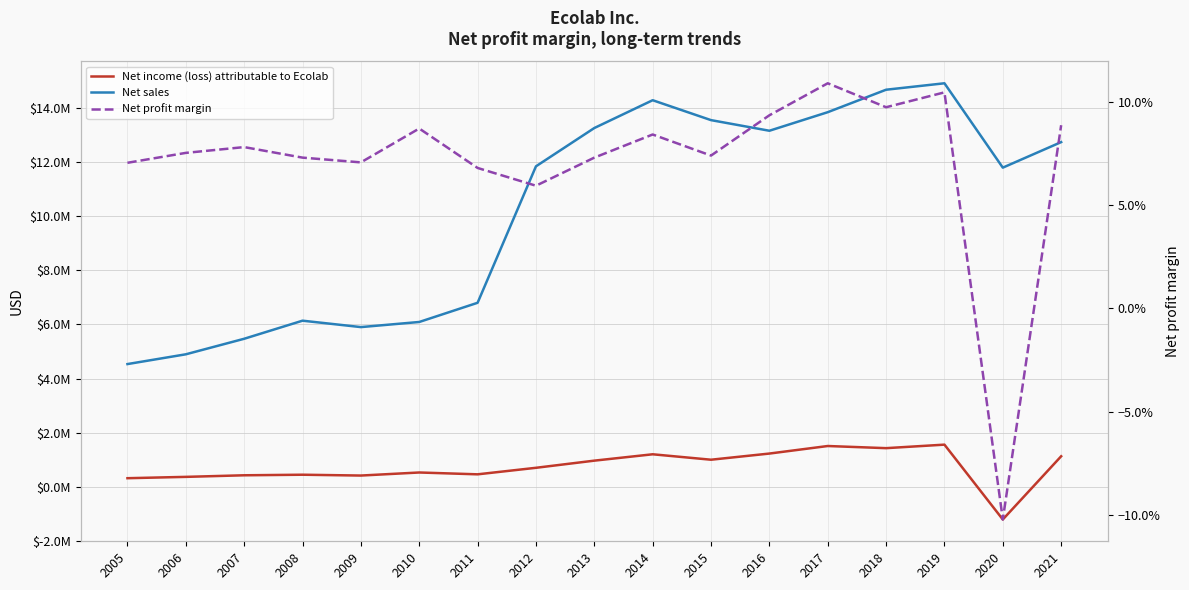

What value does the Net profit margin series have at 2018?

0.1